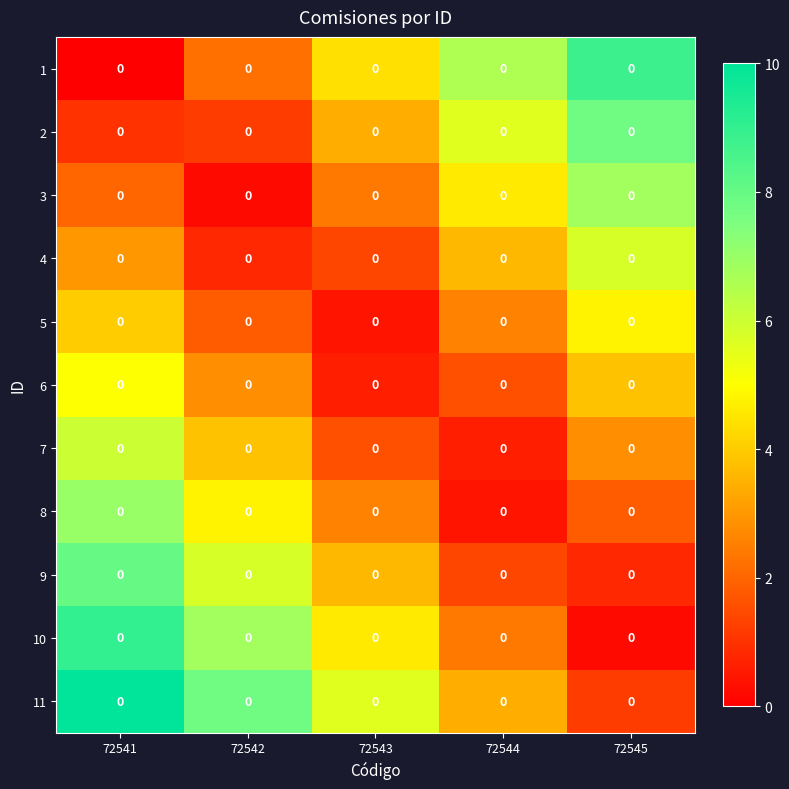

Where does the 5 series first go above 2?

72541